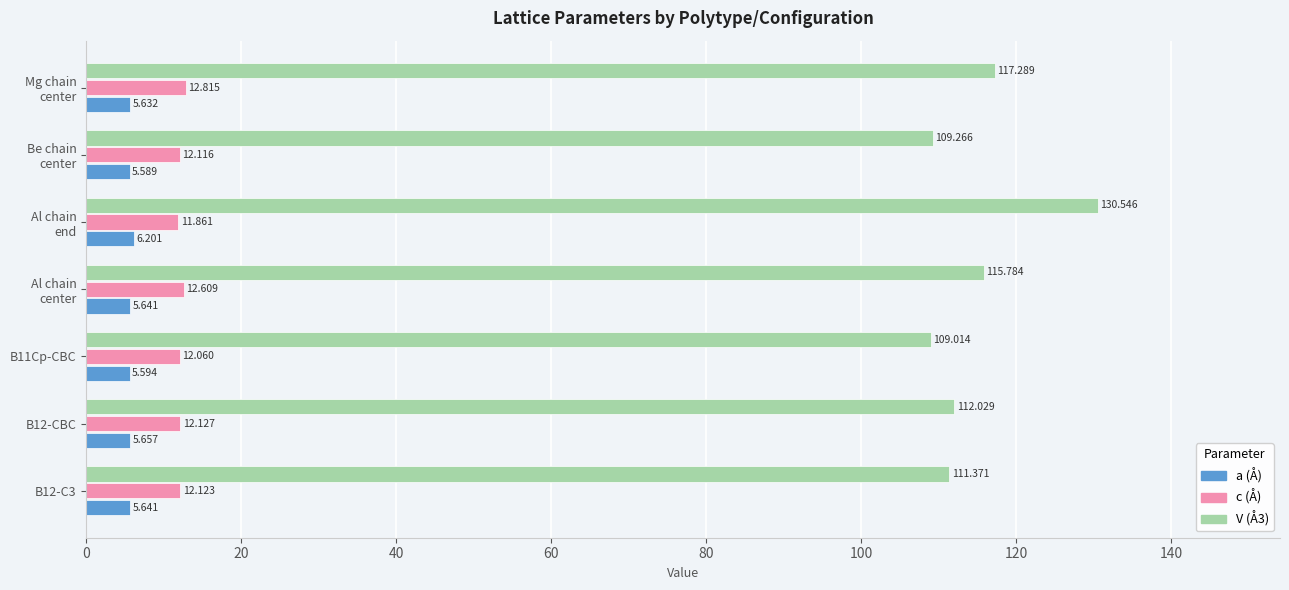

Count the number of data series in this chart.

3